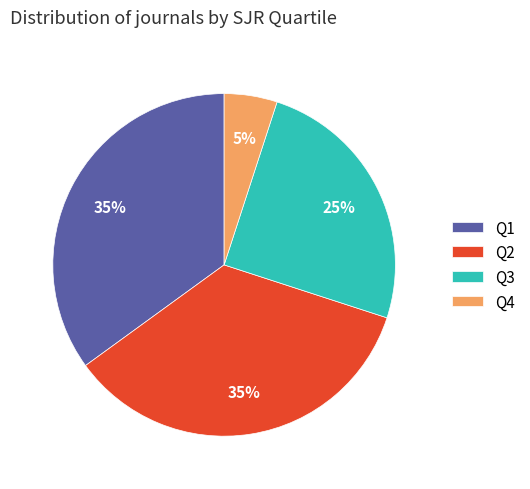

What is the smallest slice in the pie chart?

Q4